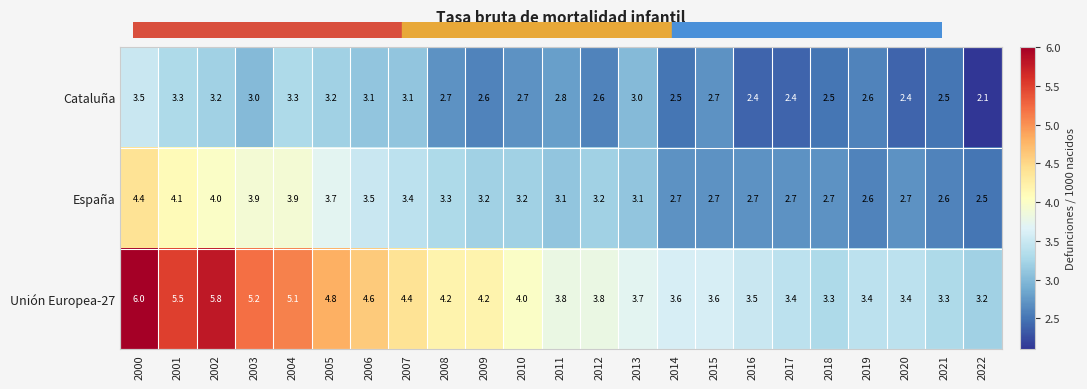

How many distinct data groups are displayed?

3